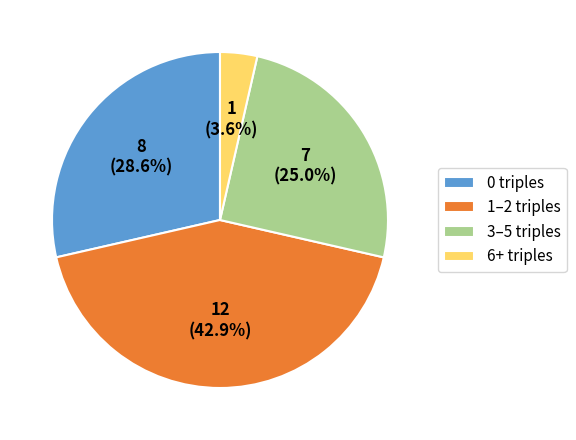

Does any single category account for the majority?

No